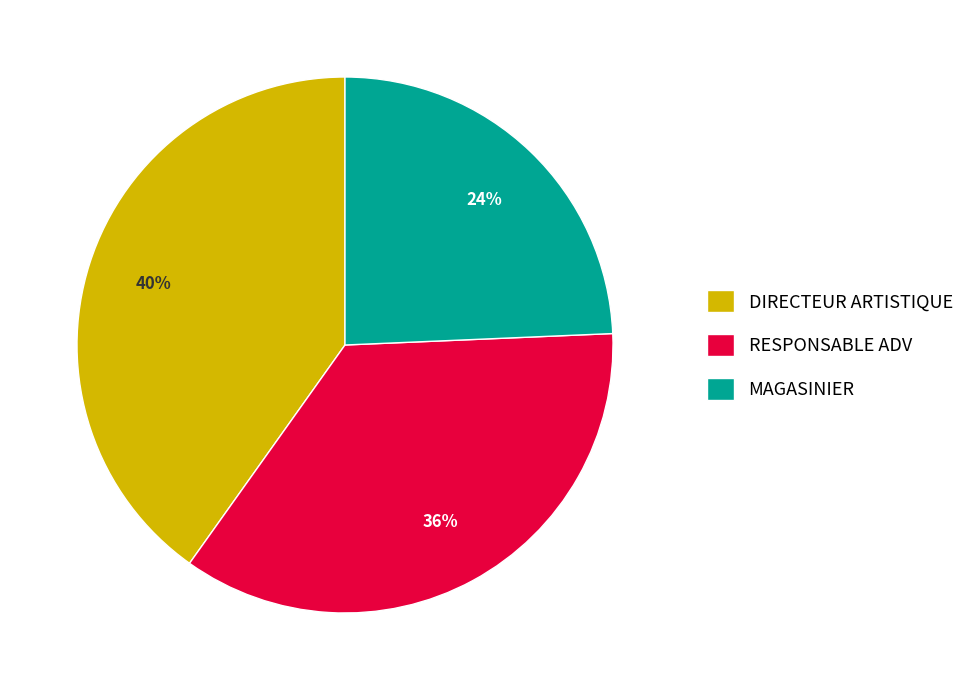

Does any single category account for the majority?

No